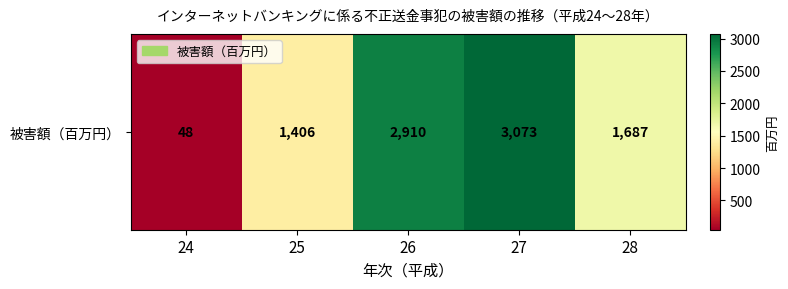

Between 26 and 28, which is larger?

26